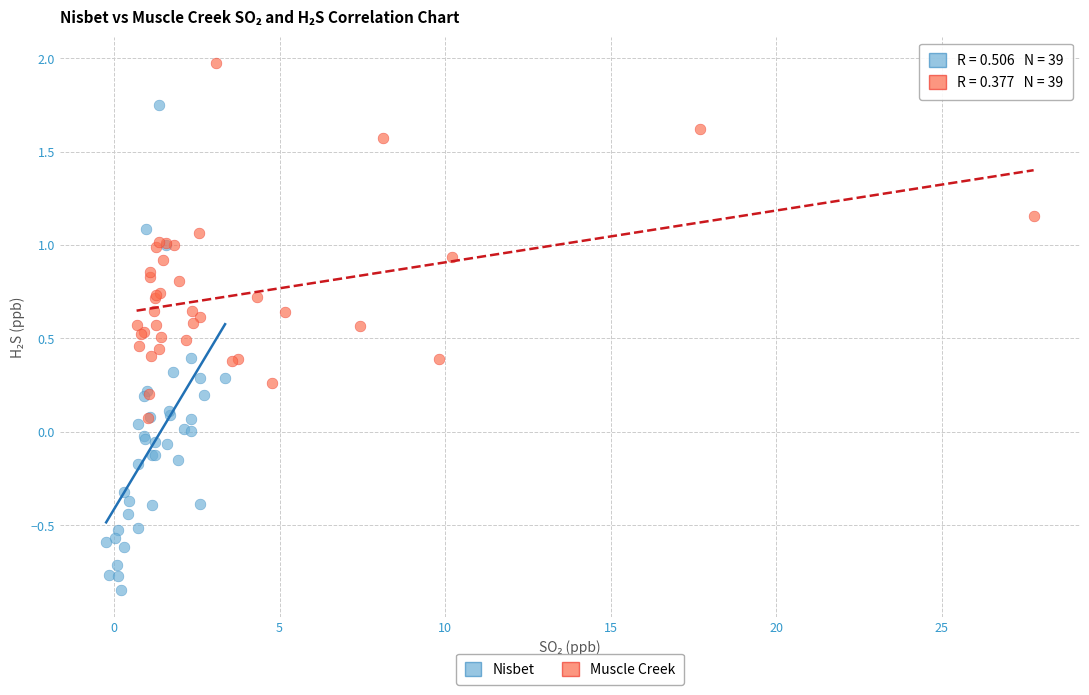

Which series has the largest Y range (max minus min)?

Nisbet